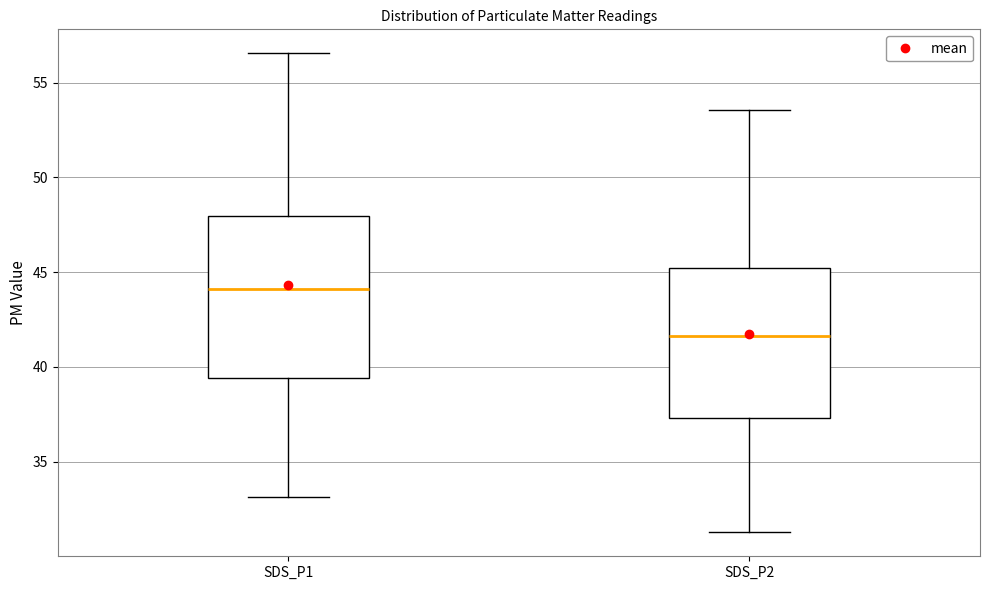

Where does the upper whisker of the box for SDS_P2 end on the y-axis? The values are not printed on the chart, so give them approximately, as read against the axis.

53.5